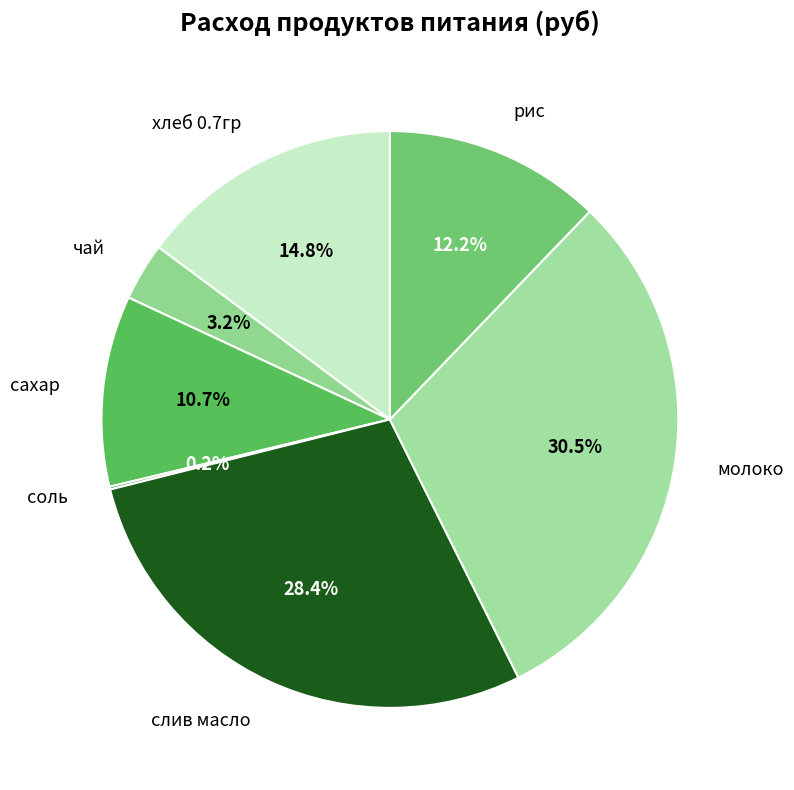

What percentage is the хлеб 0.7гр slice, to the nearest percent?

15%